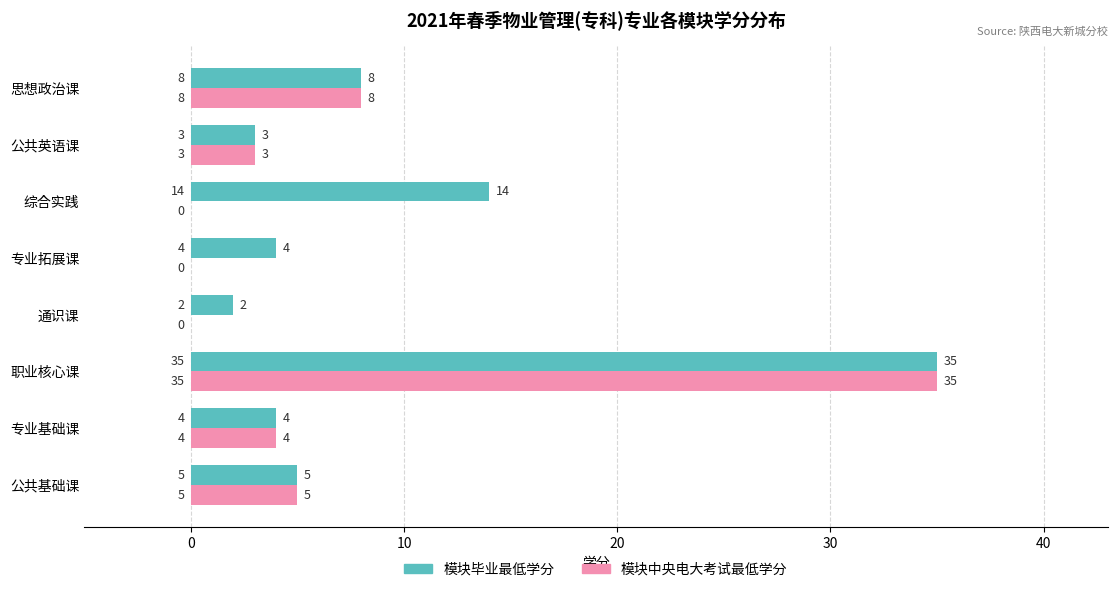

At which category is the sum across all series the highest?

职业核心课